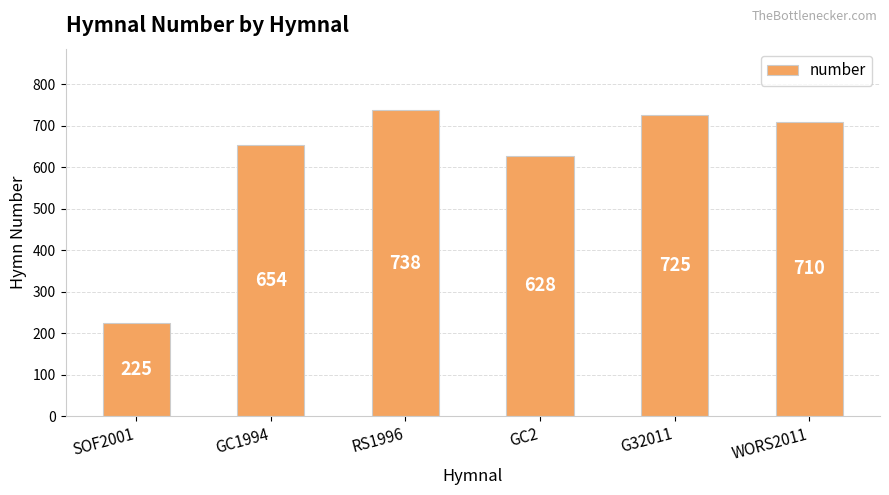

List the labels in order of value, largest first.

RS1996, G32011, WORS2011, GC1994, GC2, SOF2001